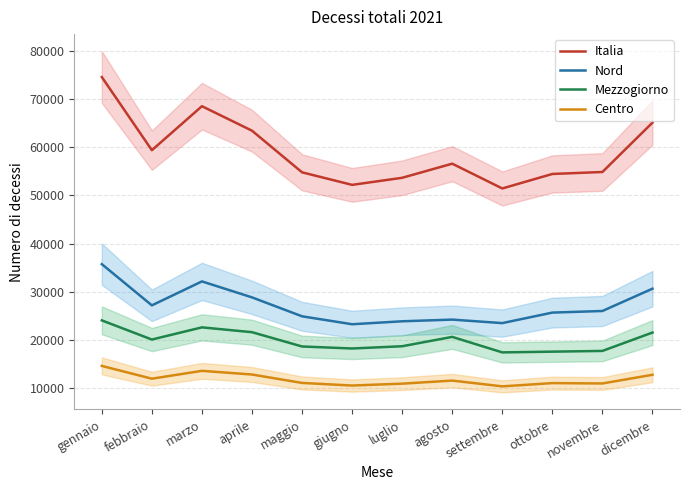

Between febbraio and giugno, which is larger?

febbraio